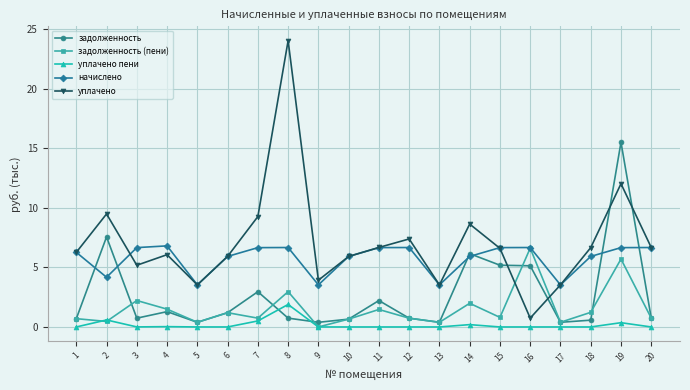

True or false: начислено and уплачено пени cross at least once.

False